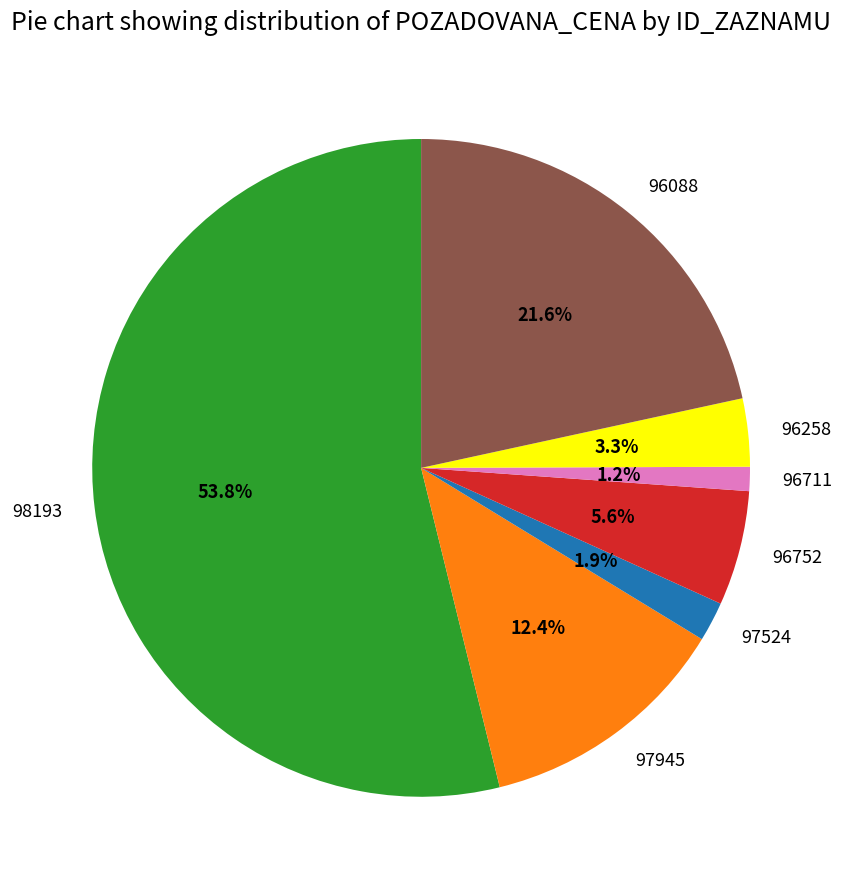

What percentage is NOT represented by 97524?

98.1%